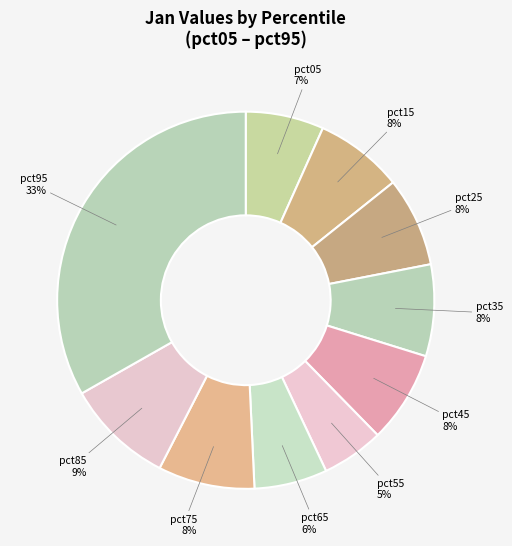

Does any single category account for the majority?

No